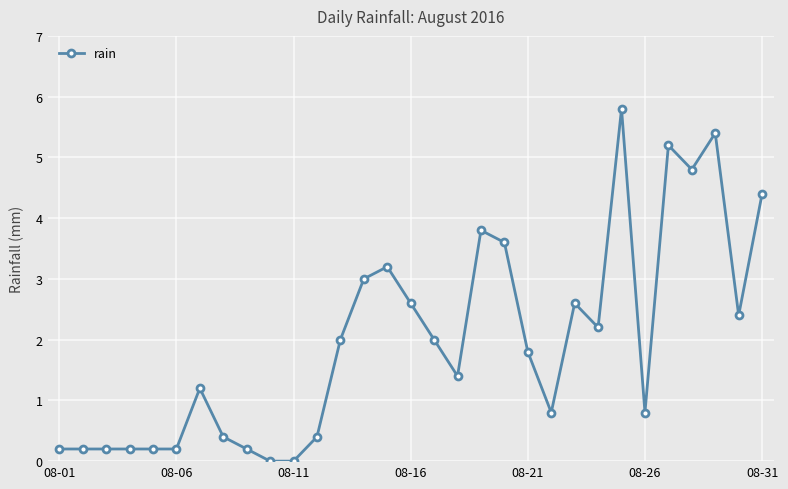

What is the value of the 18th point from the left?

1.4